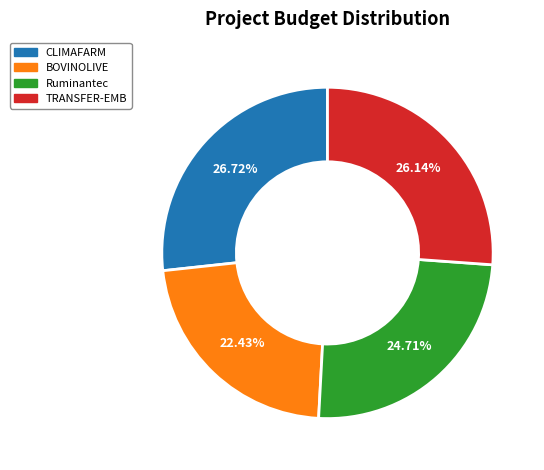

How much of the chart is everything except TRANSFER-EMB?

73.9%